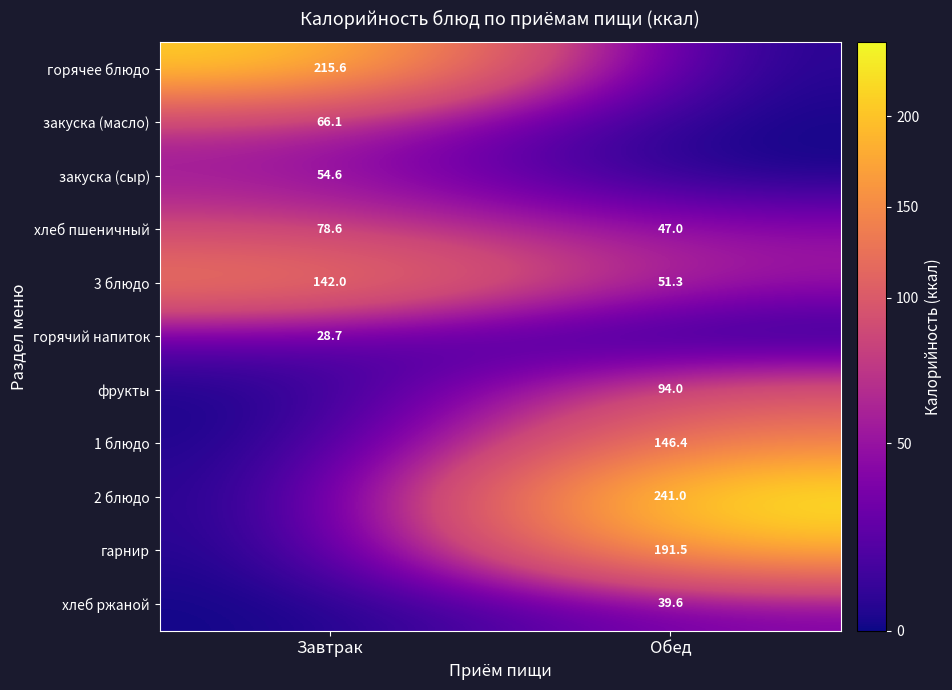

The value of гарнир at Обед is 191.5. True or false?

True